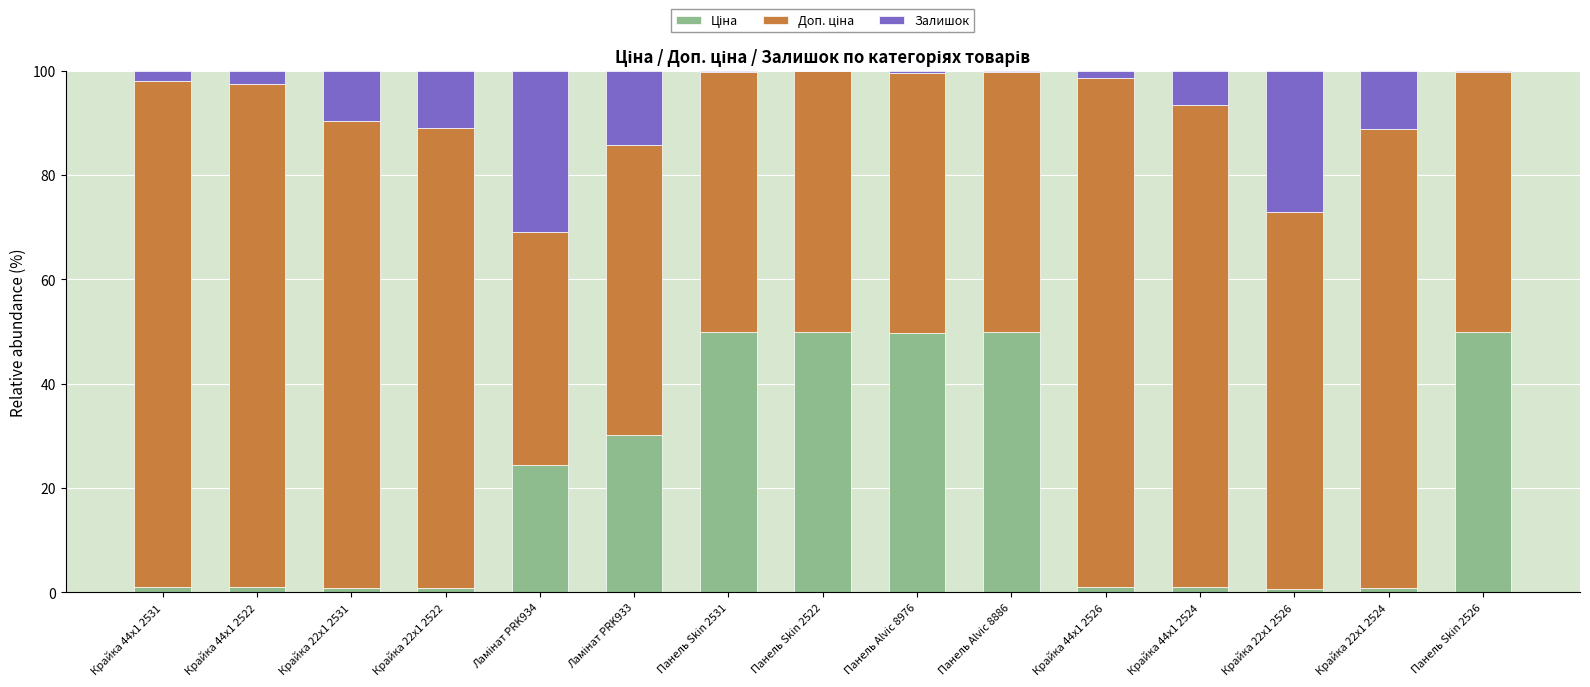

At which label is Залишок closest to 15?

Ламінат PRK933